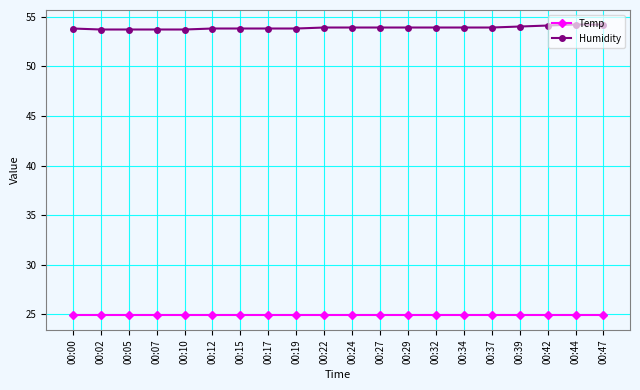

What is the maximum value shown in the chart?

54.2